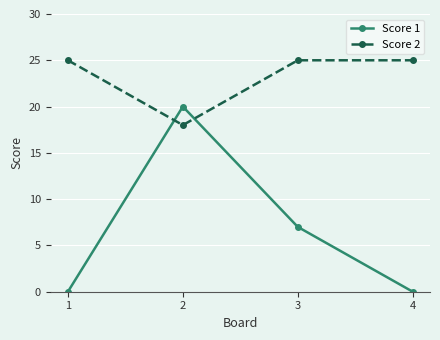

Reading left to right, extract all data points from this chart.

Score 1: 0	20	7	0
Score 2: 25	18	25	25